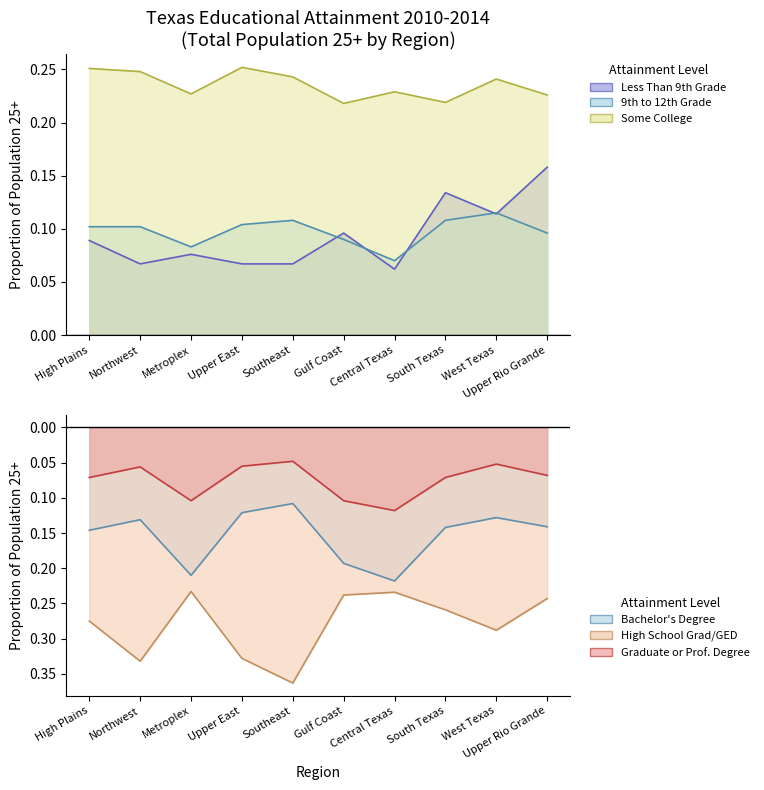

Where is the first local minimum for Some College?

Metroplex